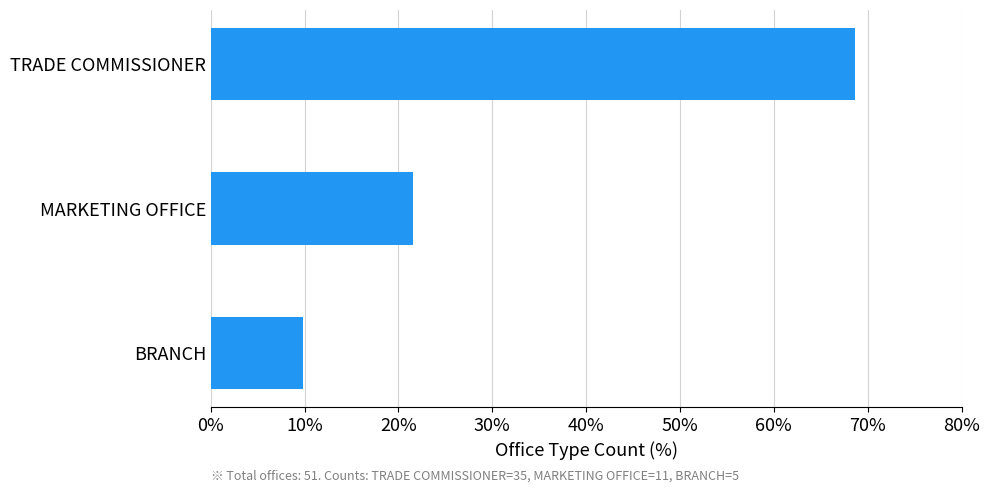

How many series are shown in this chart?

1